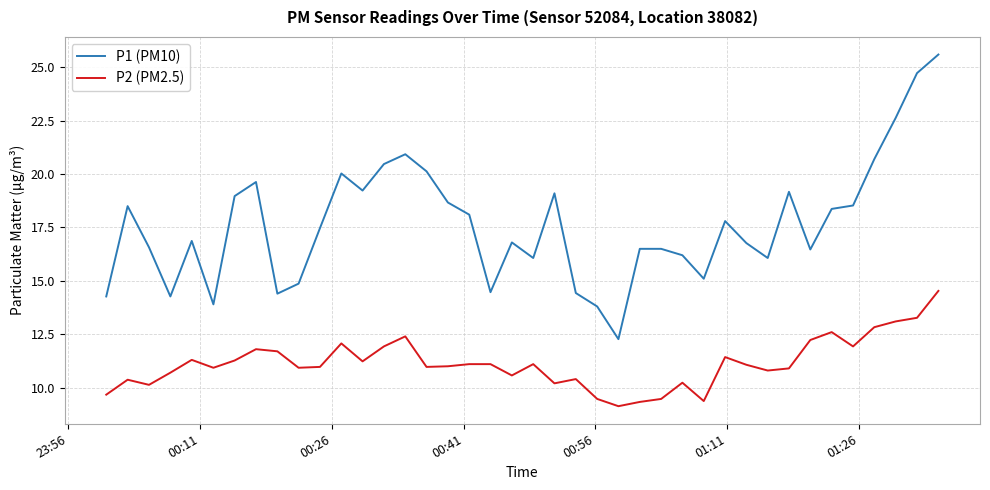

In P1 (PM10), how many points are lower than both neighbors (excluding endpoints)?

10